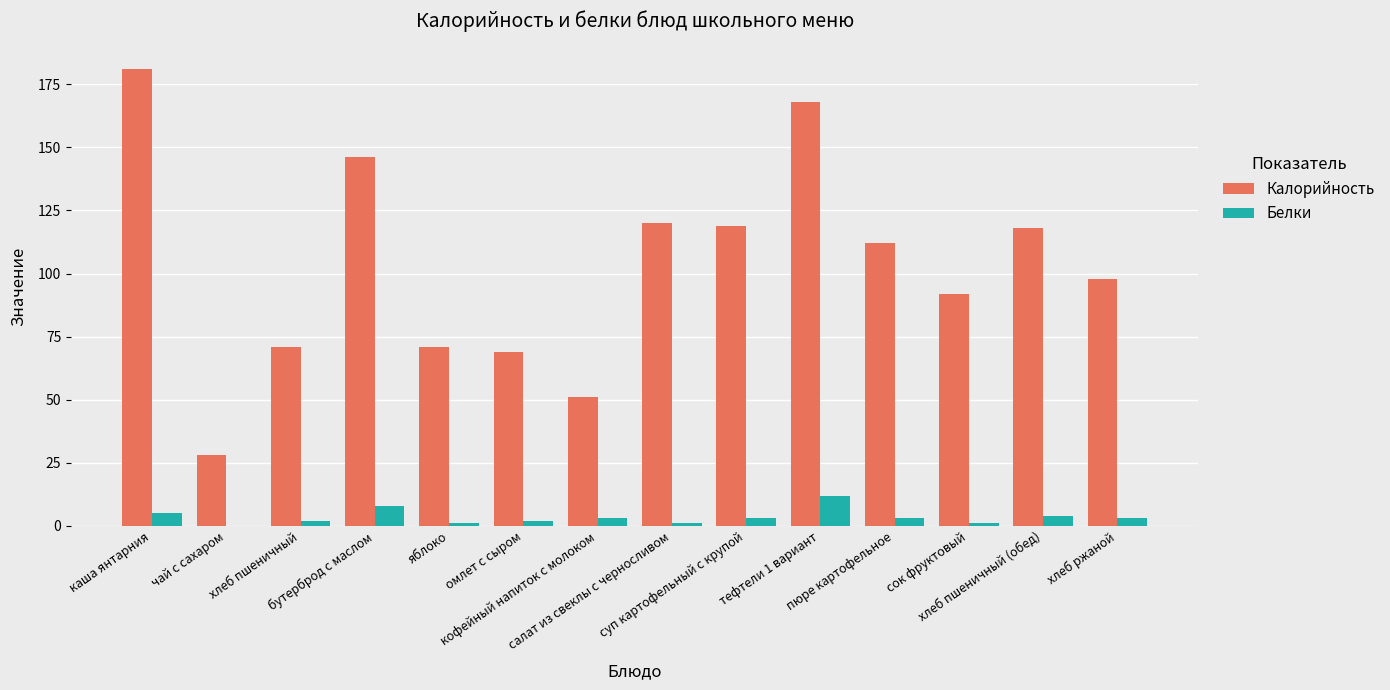

The value of Калорийность at пюре картофельное is 112. True or false?

True